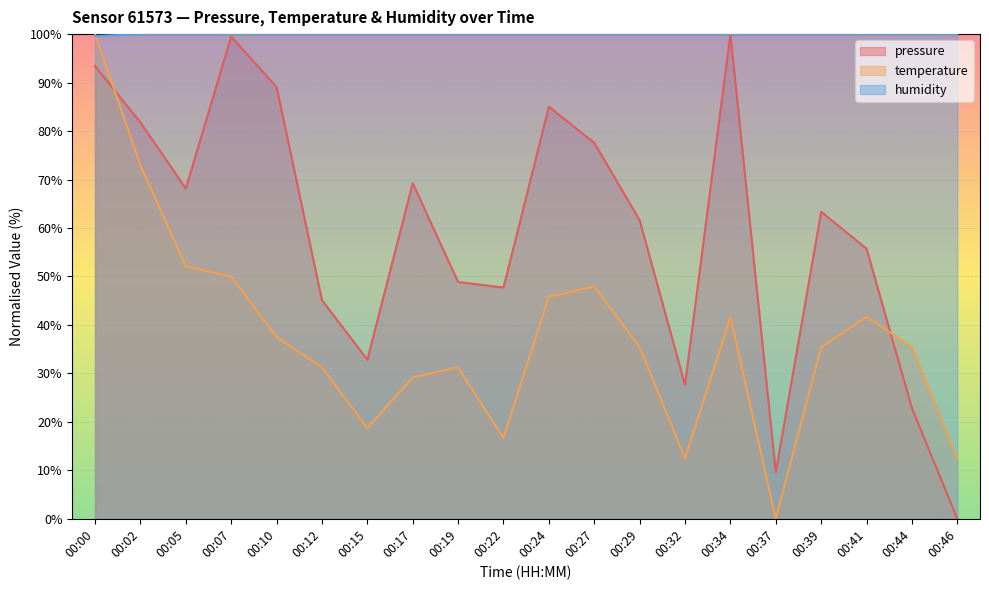

What are all the series names shown in the legend?

pressure, temperature, humidity